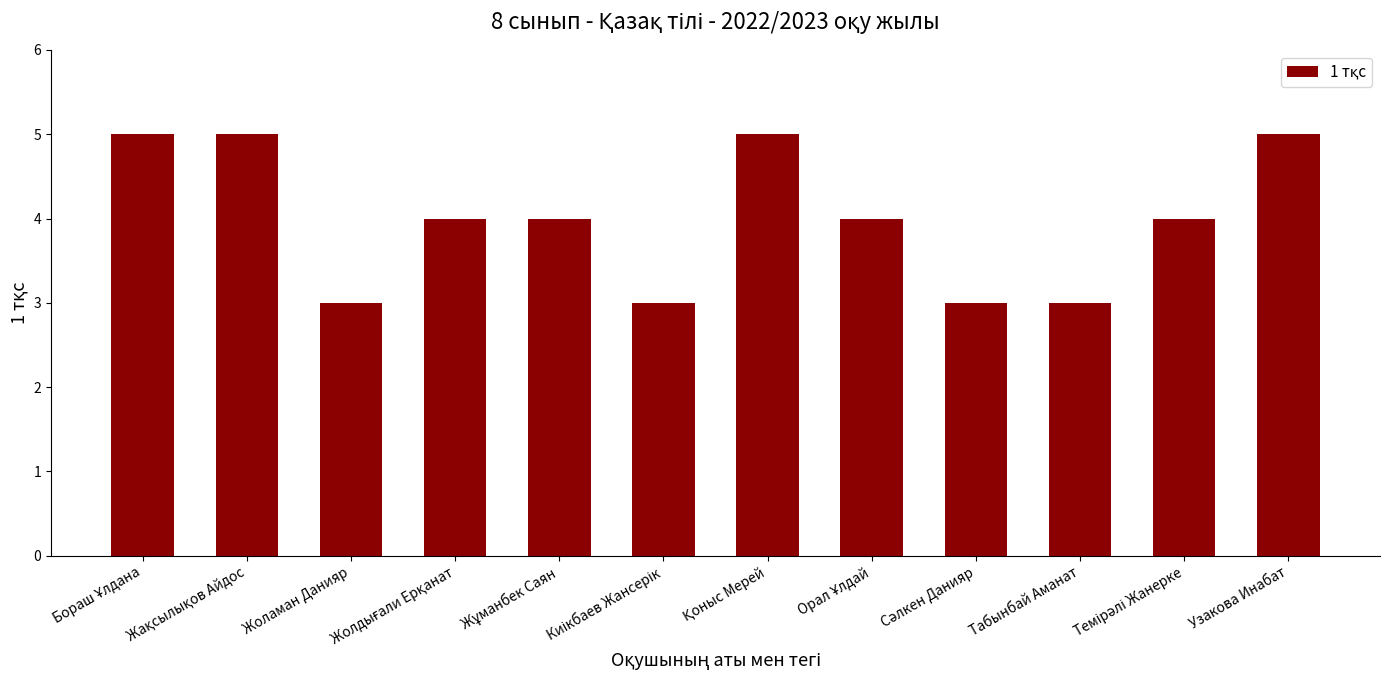

What is the greatest value displayed?

5